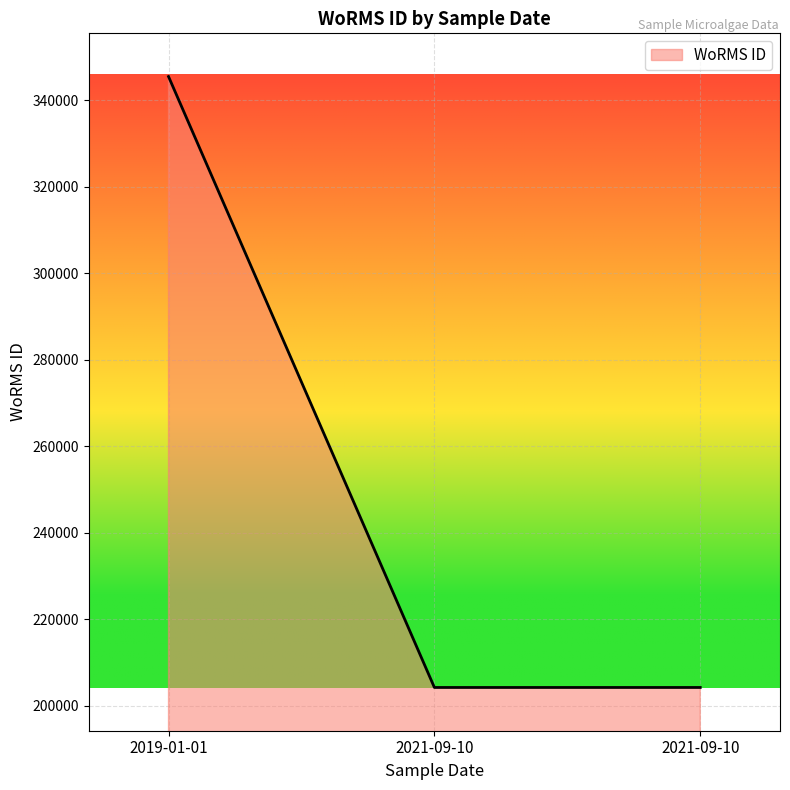

How many lines are shown in the chart?

1